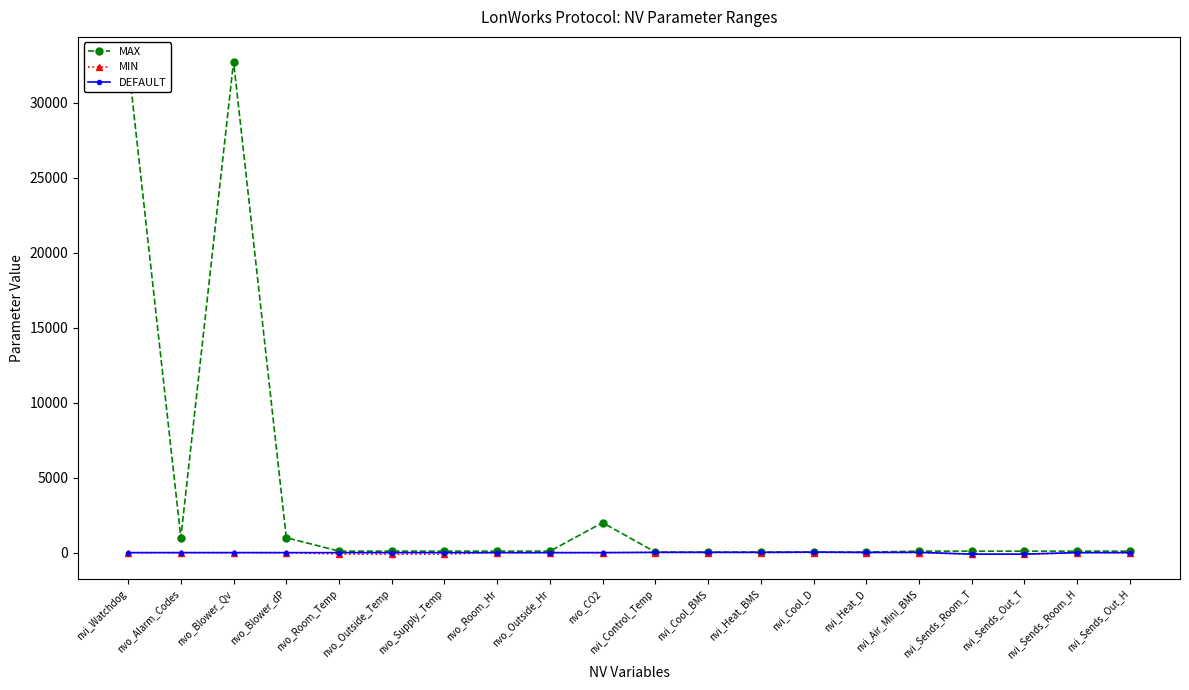

Is the value of MIN at nvi_Control_Temp greater than the value of DEFAULT at nvi_Heat_D?

No